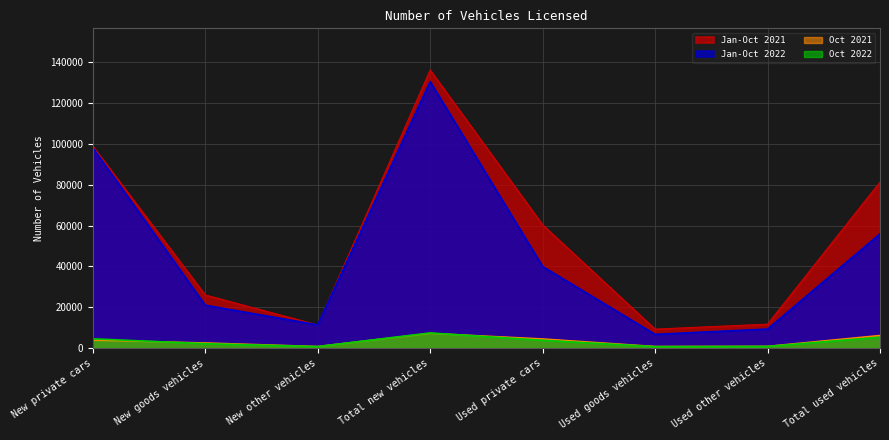

Which series has the largest total across all categories?

Jan-Oct 2021